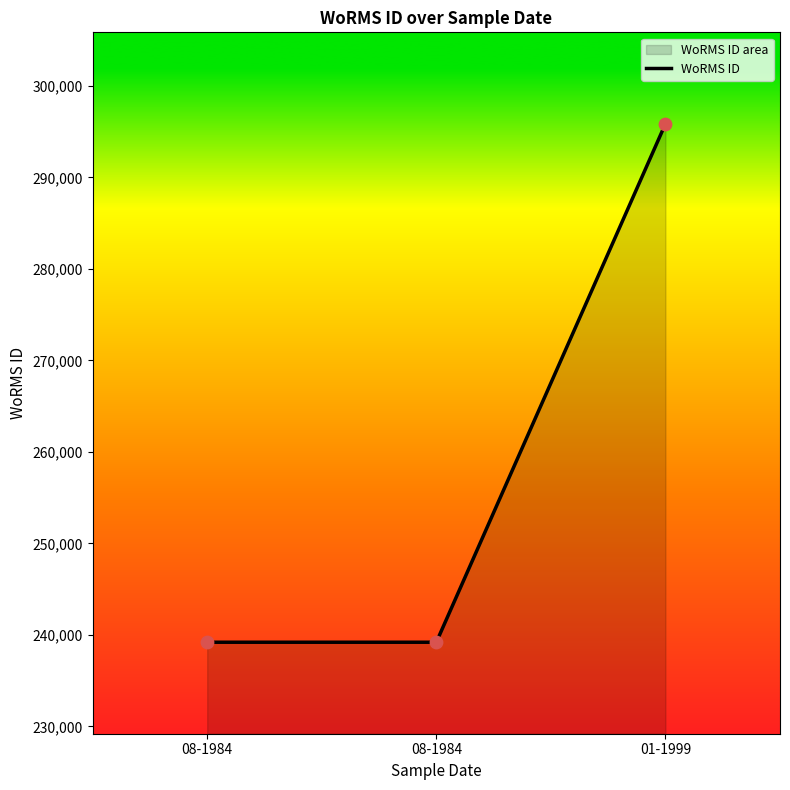

Which has a higher value, 01-1999 or 08-1984?

01-1999